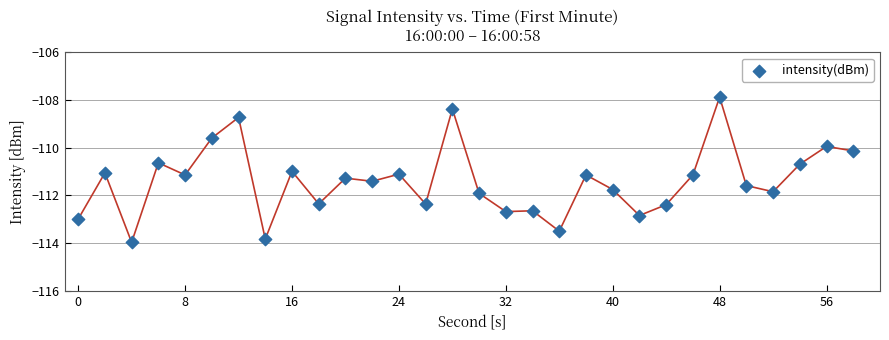

What is the range of Y values (max minus min)?

6.1